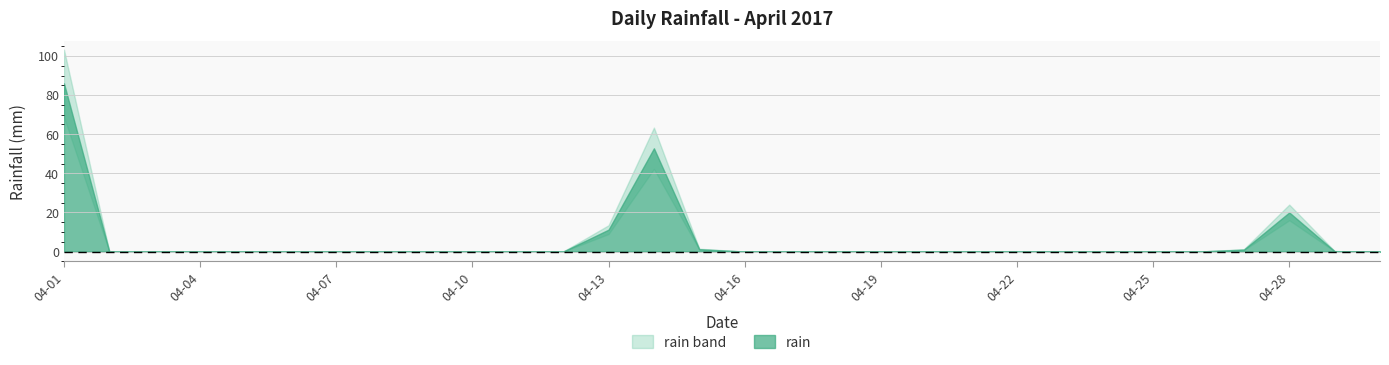

At which category does the chart reach its minimum across all series?

2017-04-02